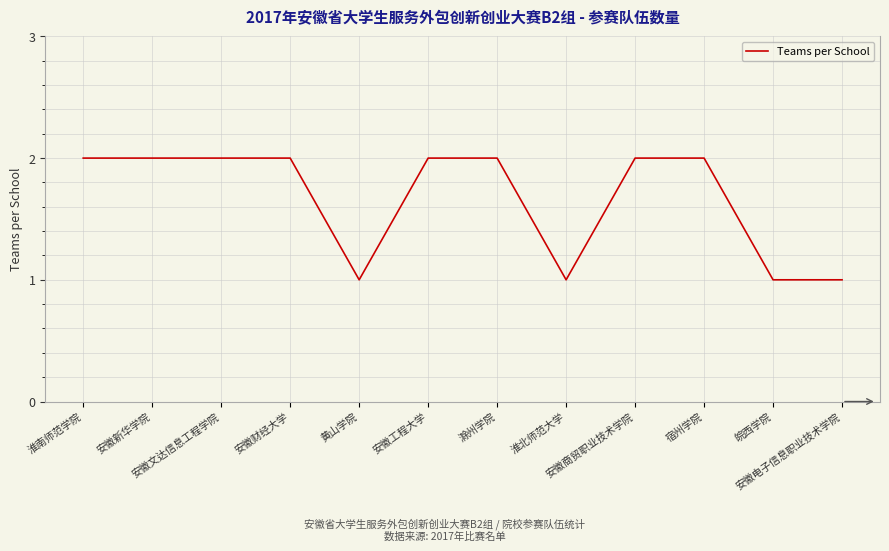

Reading left to right, list all the values displayed in this chart.

2	2	2	2	1	2	2	1	2	2	1	1